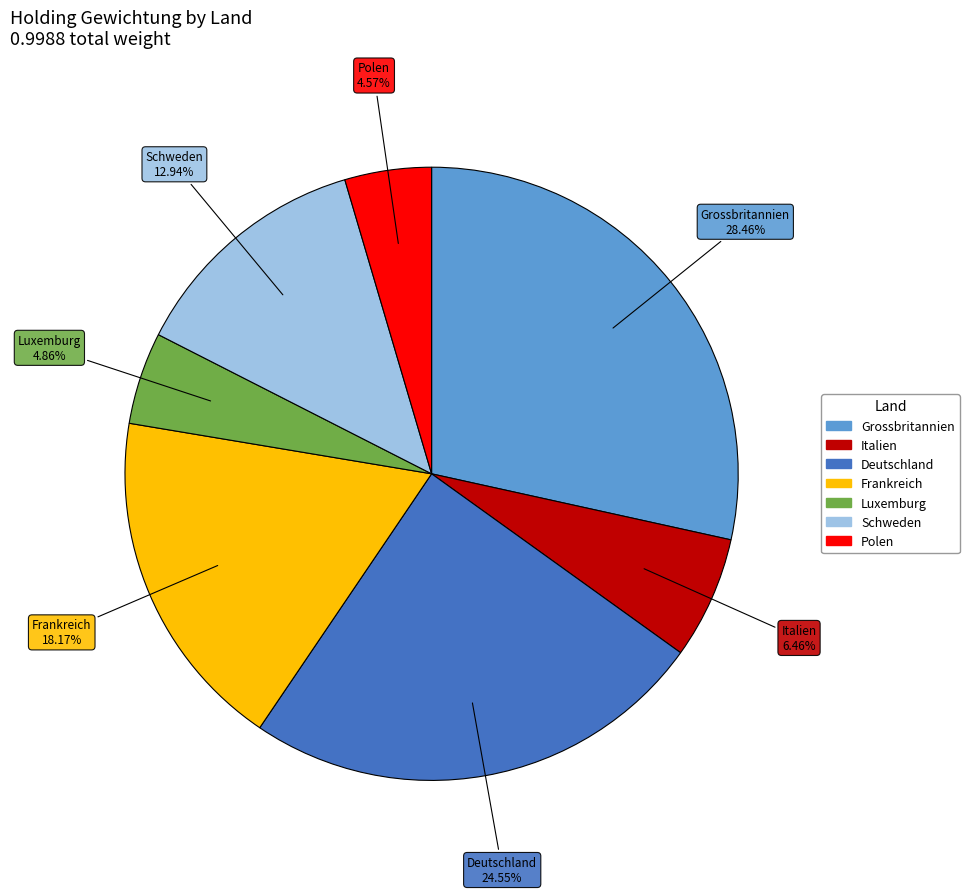

Which slice is the largest?

Grossbritannien